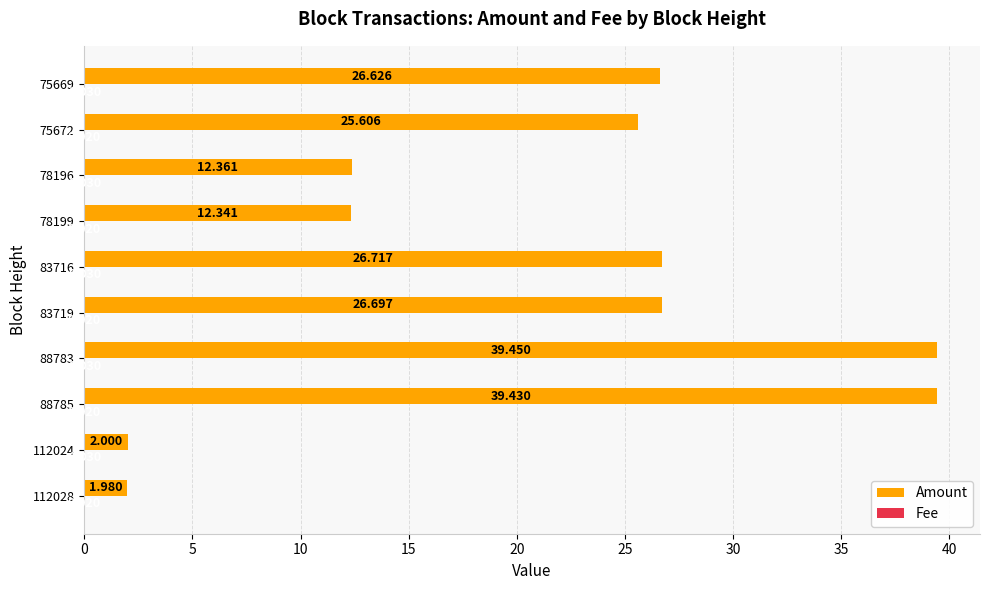

Which series has the largest total across all categories?

Amount